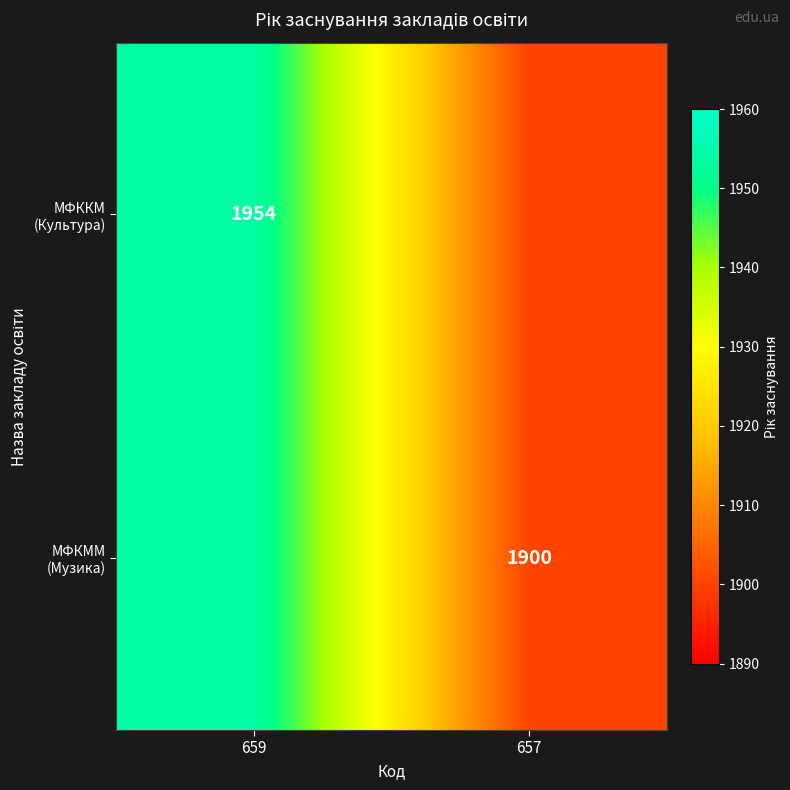

At 659, list the series in order from smallest to largest.

МФККМ (Культура), МФКММ (Музика)